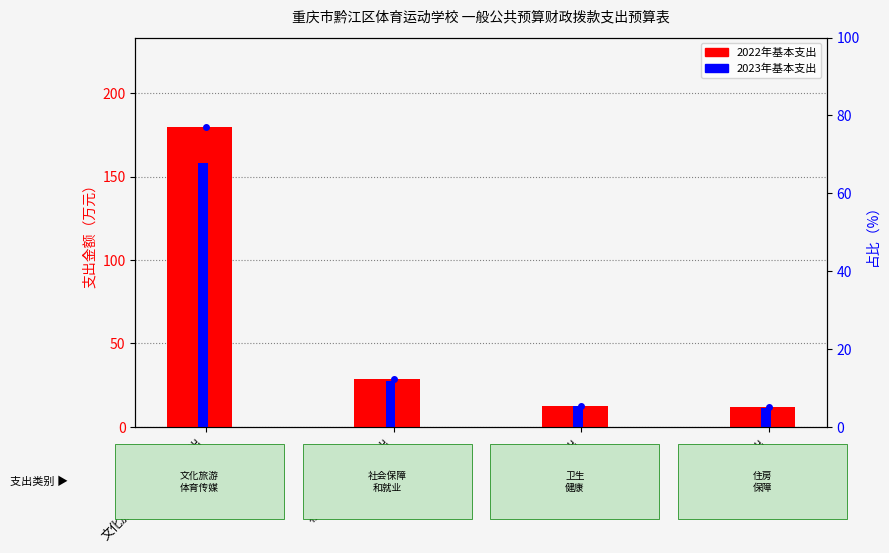

Is the value of 2023年基本支出 at 卫生健康支出 greater than the value of 2022年占比（%） at 社会保障和就业支出?

Yes